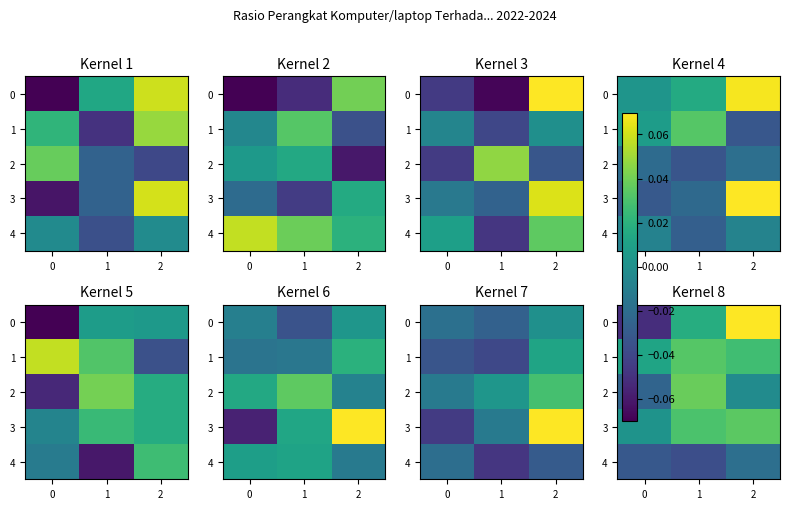

Is the value of row_1 at −1 greater than the value of row_4 at 1?

Yes